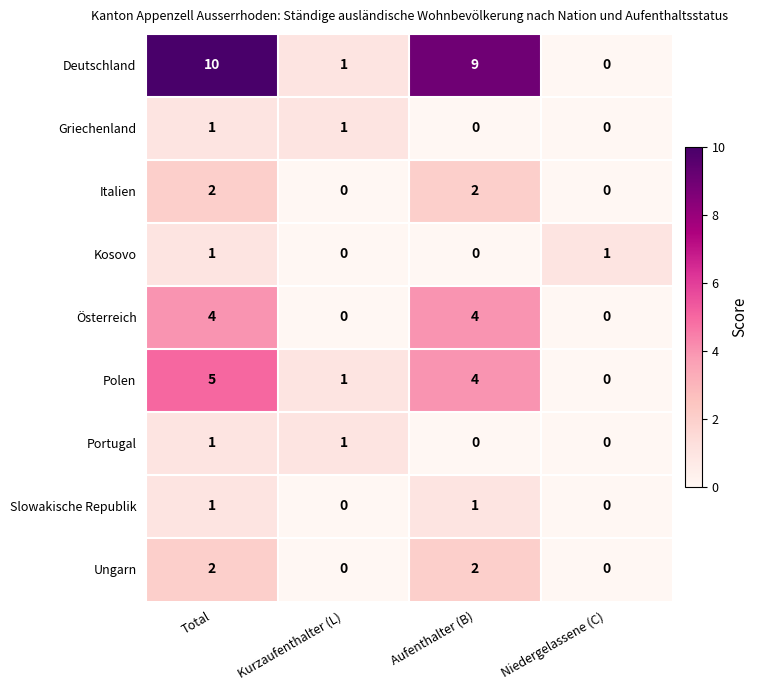

What is the greatest value displayed?

10